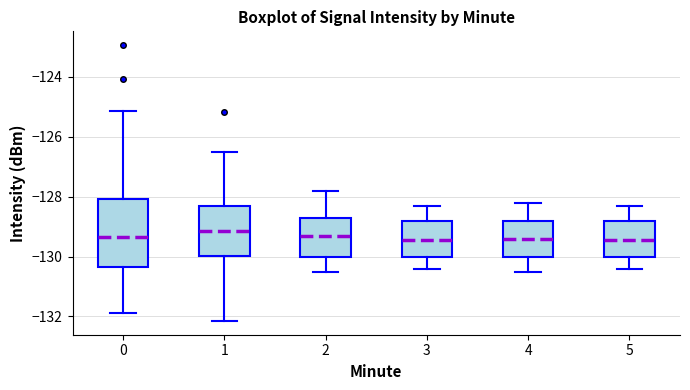

Reading left to right, read every box against the y-axis: the position of its median line, the range the box covers, and the ends of its whiskers. The values are not printed on the chart, so give them approximately, as read against the axis.

0: median -129.4, box -130.4 to -128.0, whiskers -131.8 to -125.2
1: median -129.2, box -130.0 to -128.2, whiskers -132.2 to -126.4
2: median -129.2, box -130.0 to -128.8, whiskers -130.4 to -127.8
3: median -129.4, box -130.0 to -128.8, whiskers -130.4 to -128.2
4: median -129.4, box -130.0 to -128.8, whiskers -130.4 to -128.2
5: median -129.4, box -130.0 to -128.8, whiskers -130.4 to -128.2